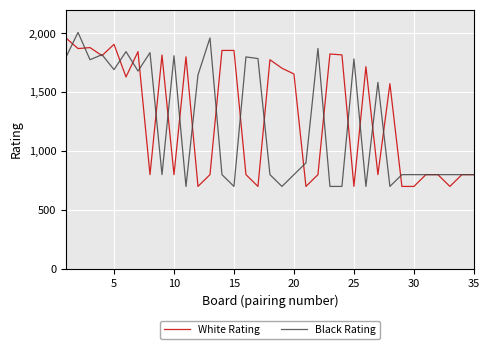

What is the highest value of the Black Rating series?

2008